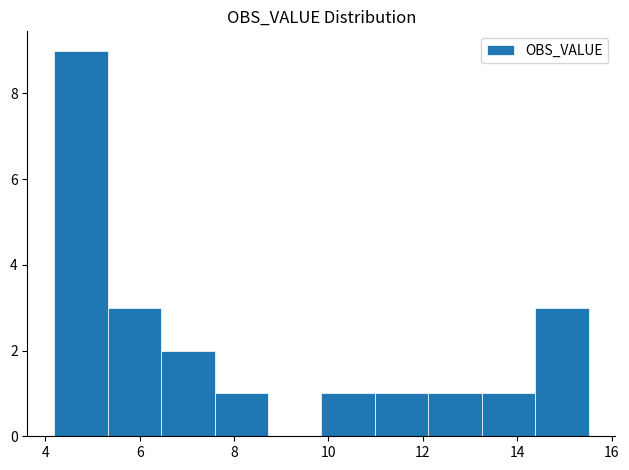

How tall is the bar that spans 13.2 to 14.4 on the x-axis? Neither the bar edges nor the heights are printed on the chart, so give them approximately, as read against the axes.

1